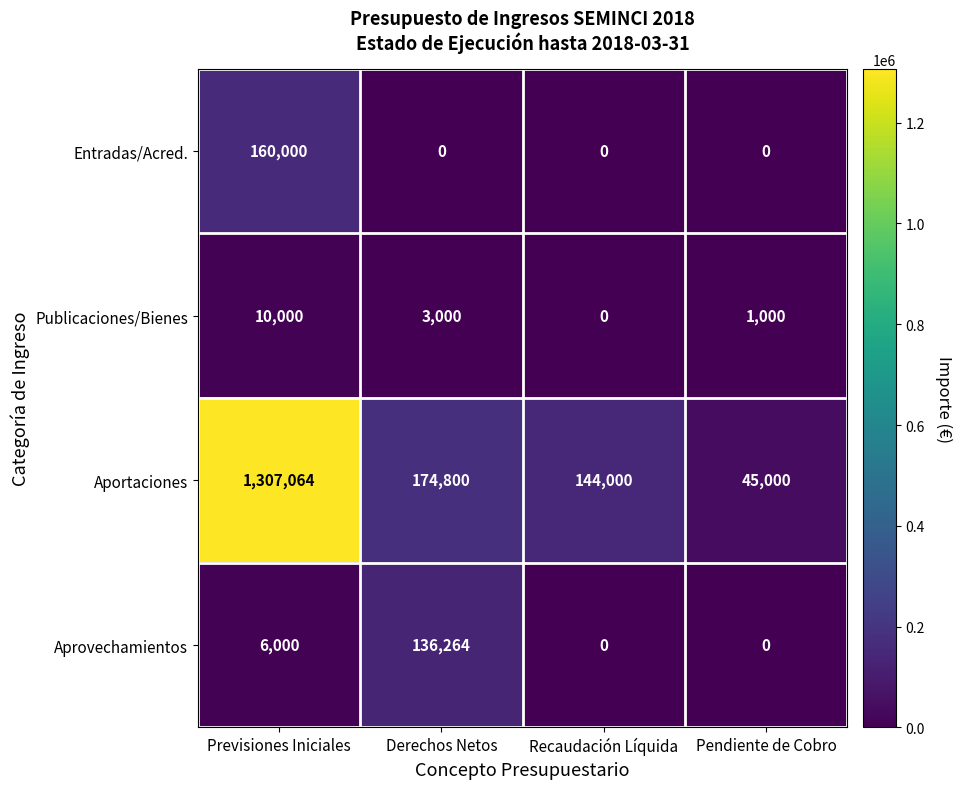

Where does the Publicaciones/Bienes series first go above 3000?

Previsiones Iniciales